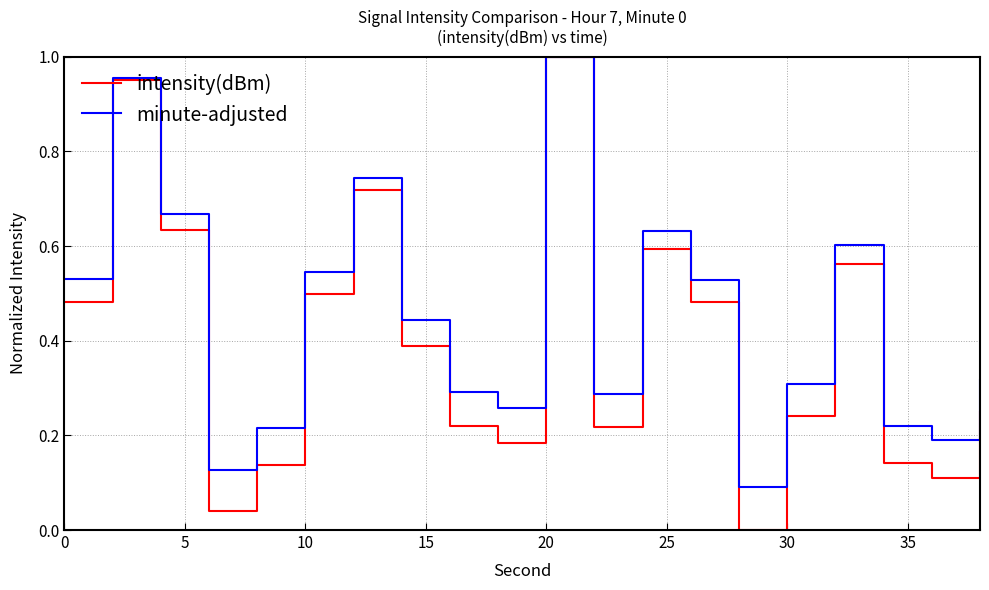

List the series in order of their overall mean, highest first.

minute-adjusted, intensity(dBm)